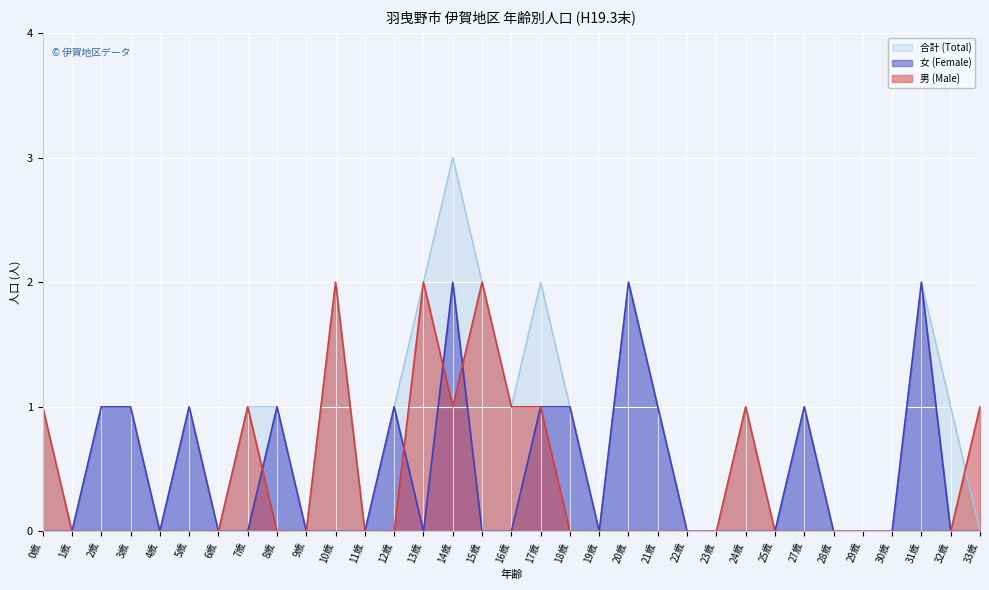

Read the 男 (Male) value at 33歳.

1